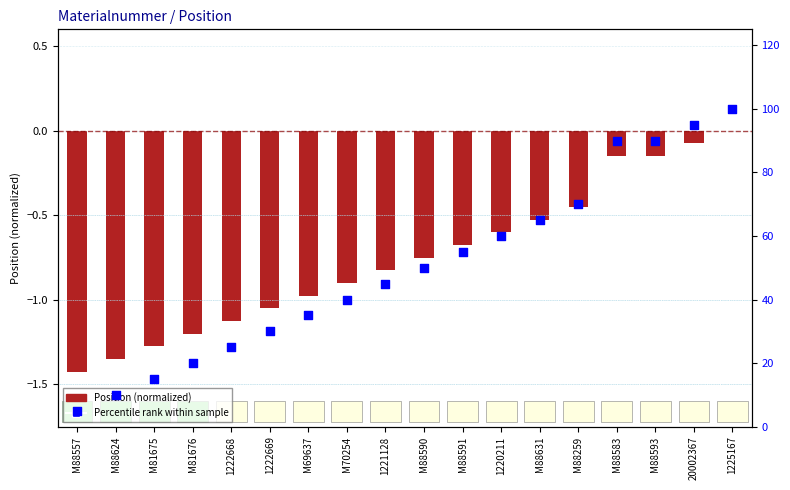

Which series reaches the minimum Y coordinate?

Position (normalized)